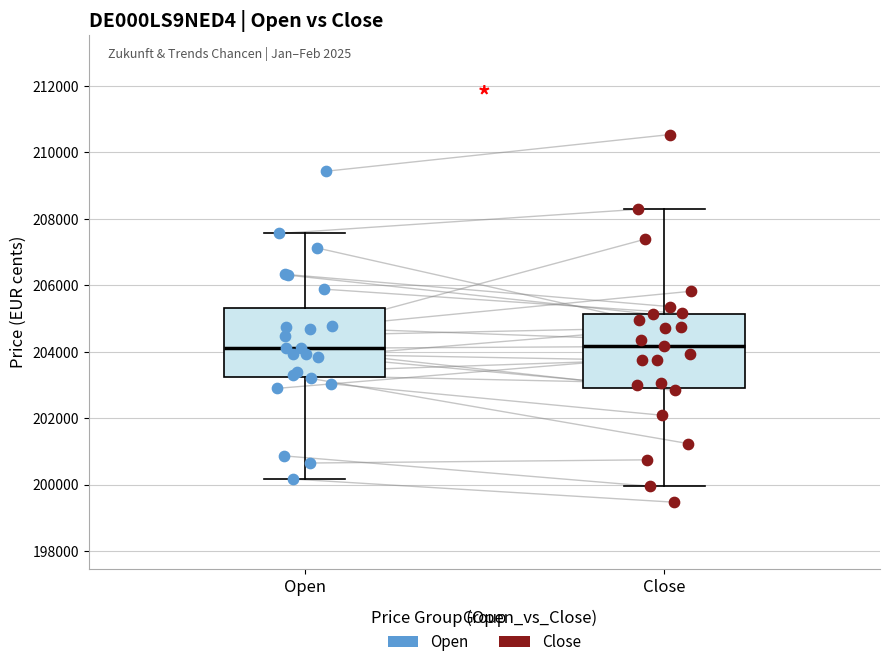

Reading left to right, transcribe this box plot: for each box, give where its median line is, the range the box spans, and where its two whiskers end, as read against the y-axis. The values are not printed on the chart, so give them approximately, as read against the axis.

Open: median 204200, box 203200 to 205400, whiskers 200200 to 207600
Close: median 204200, box 203000 to 205200, whiskers 200000 to 208200